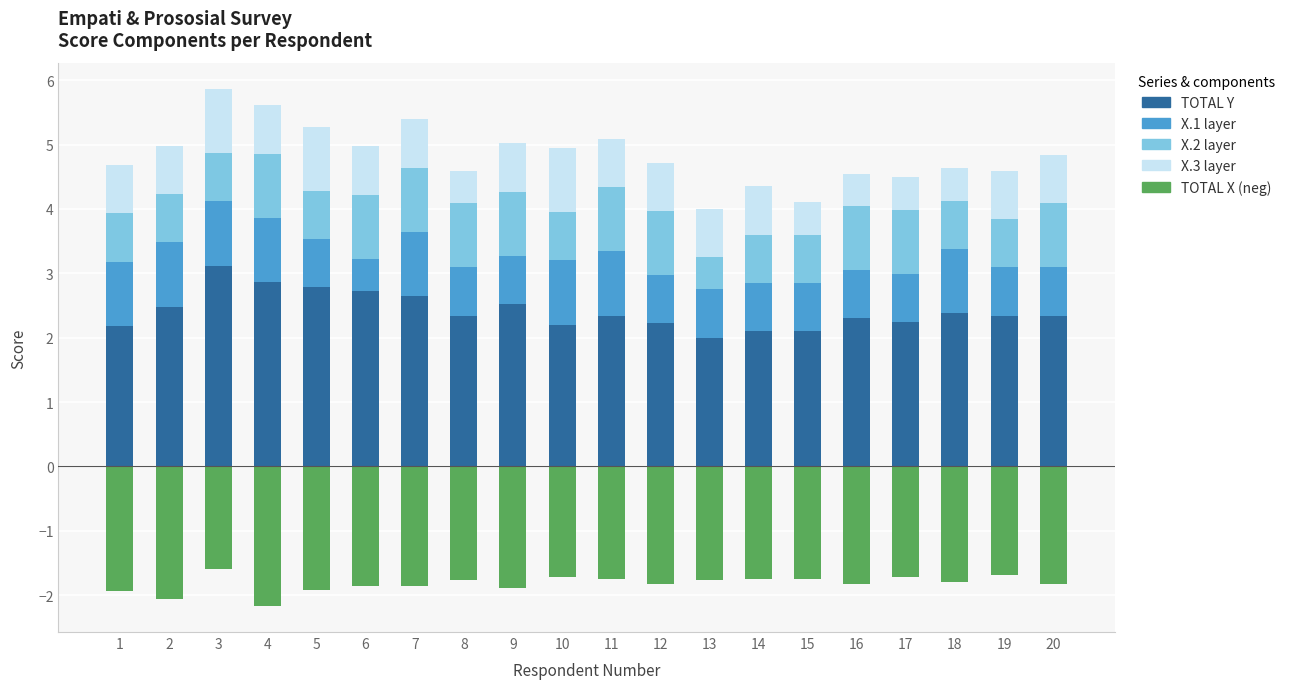

How many bars are there in total?

100